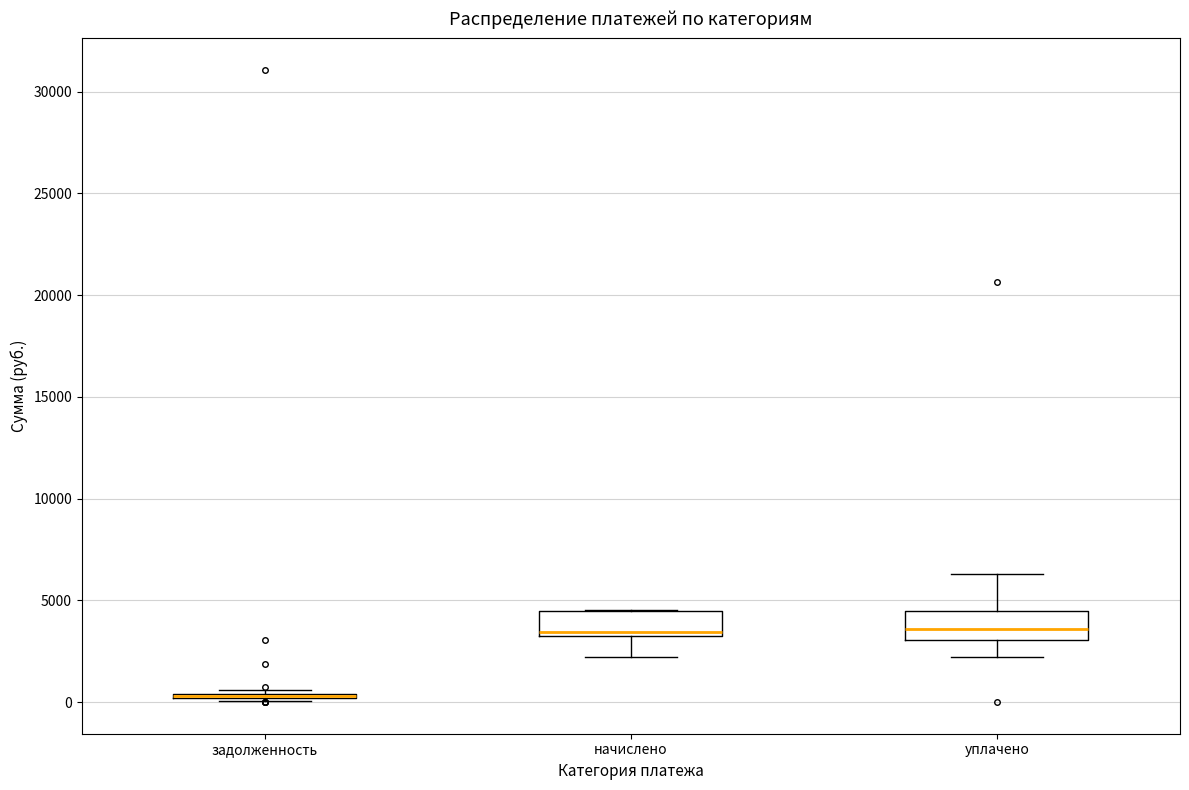

Where is the upper edge of the box for уплачено on the y-axis? The values are not printed on the chart, so give them approximately, as read against the axis.

4500